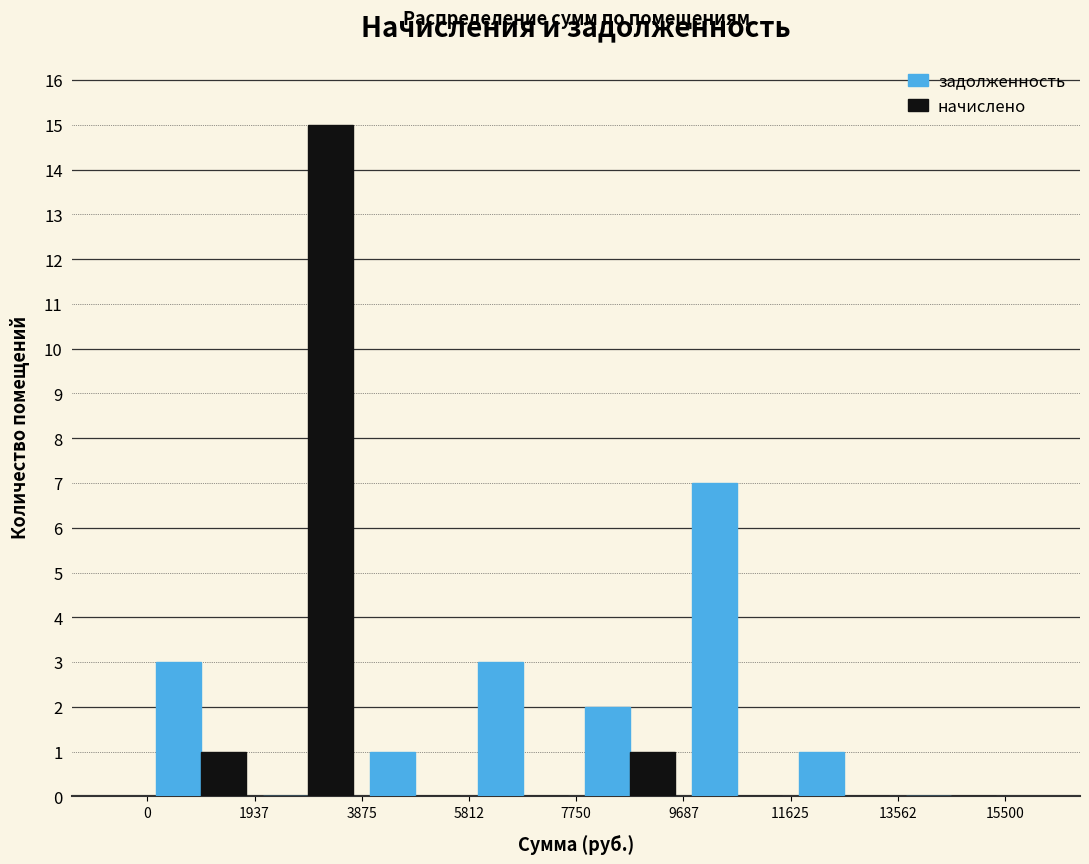

Reading left to right, transcribe this chart: for each range on the x-axis, give the height of each series' bar. The values are not printed on the chart, so give them approximately, as read against the axis.

0 to 1937: задолженность=3	начислено=1
1937 to 3875: задолженность=0	начислено=15
3875 to 5812: задолженность=1	начислено=0
5812 to 7750: задолженность=3	начислено=0
7750 to 9687: задолженность=2	начислено=1
9687 to 11625: задолженность=7	начислено=0
11625 to 13562: задолженность=1	начислено=0
13562 to 15500: задолженность=0	начислено=0